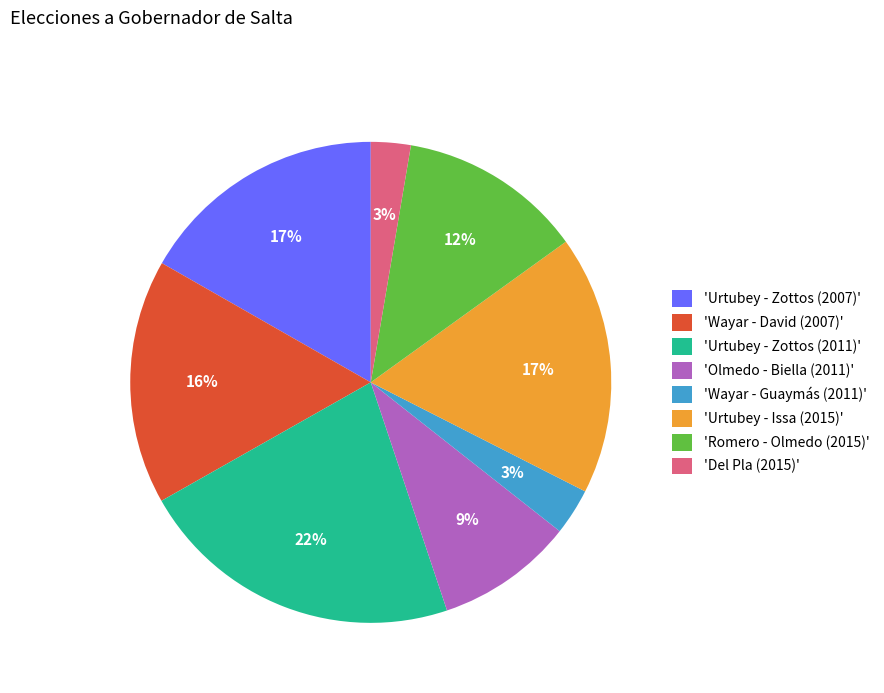

What is the largest slice in the pie chart?

'Urtubey - Zottos (2011)'